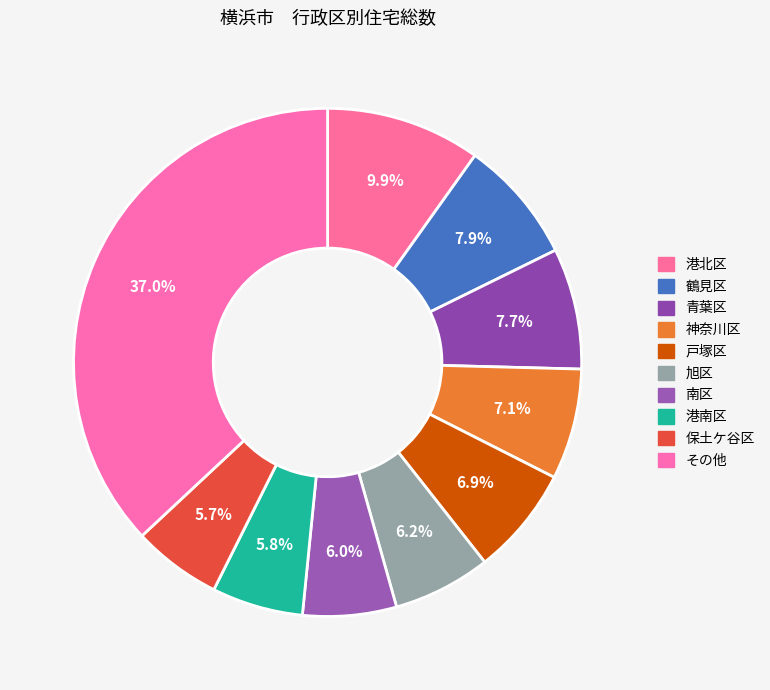

What is the largest slice in the pie chart?

その他